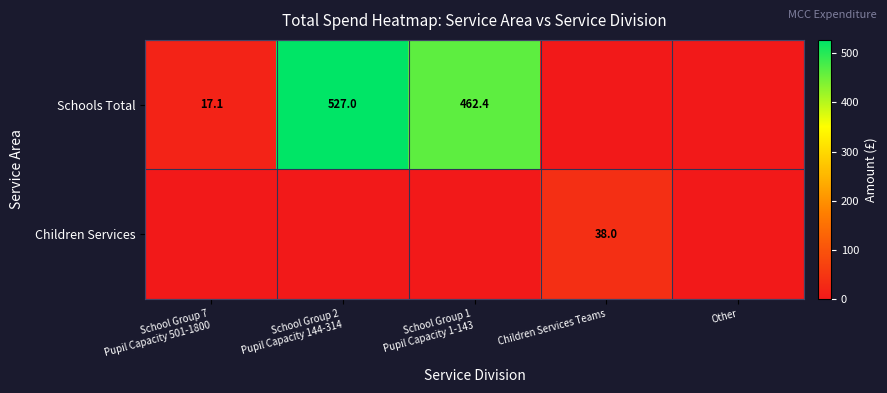

Which label corresponds to the largest value in the chart?

School Group 2
Pupil Capacity 144-314